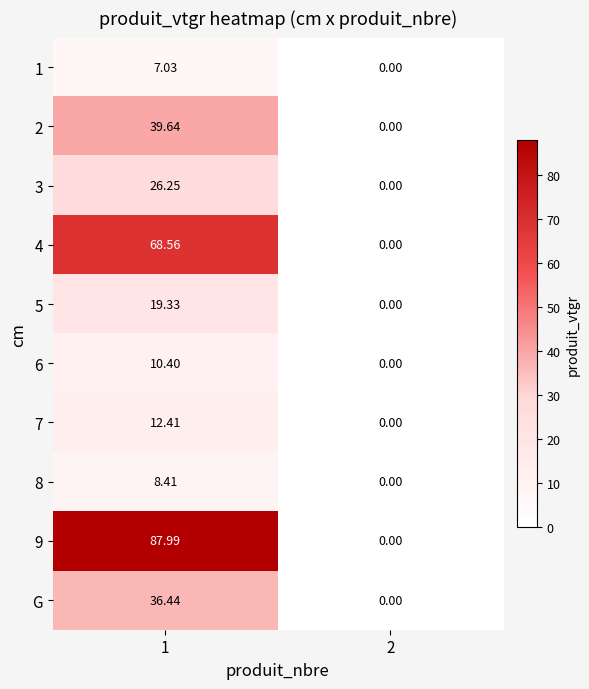

Is the value of 8 at 2 greater than the value of 7 at 1?

No